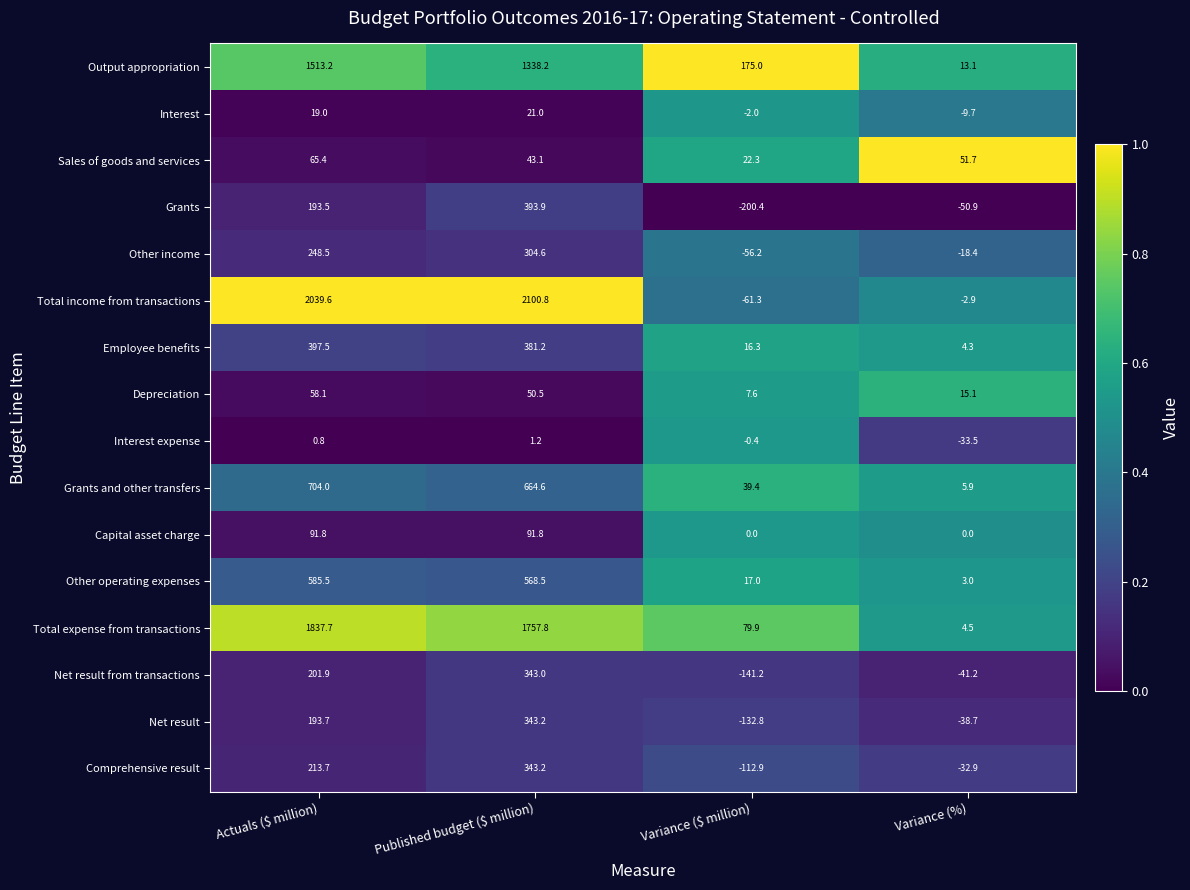

True or false: Total expense from transactions has a value of 6.2 at Variance (%).

False